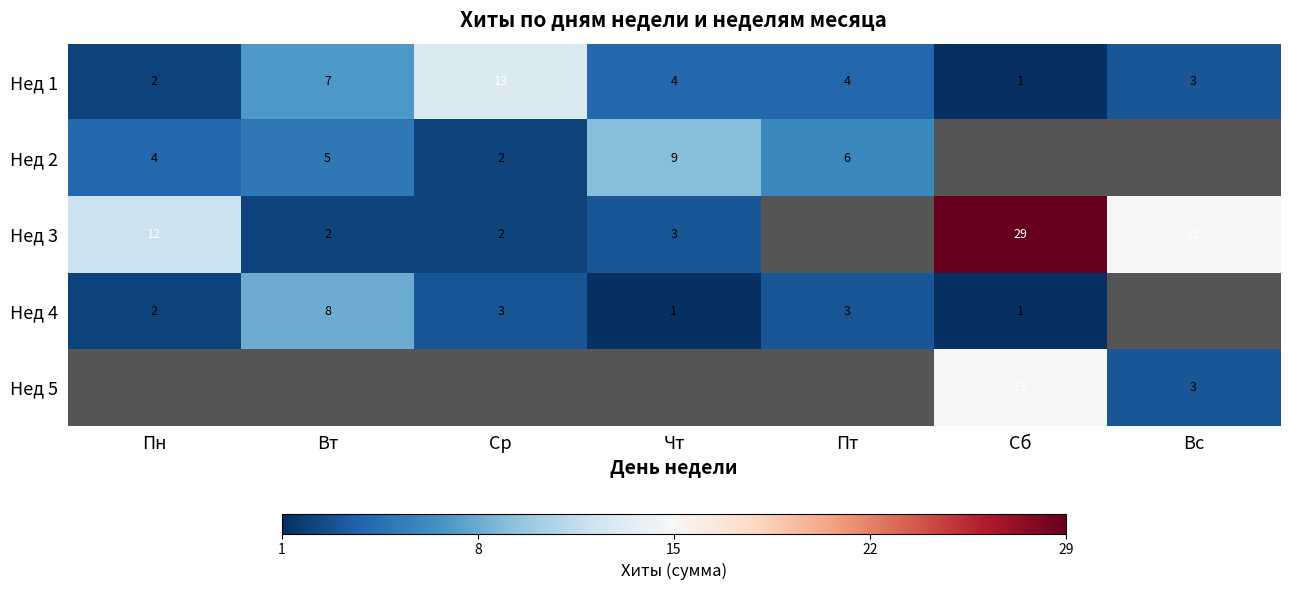

True or false: Нед 1 has a value of 4.0 at Вс.

False